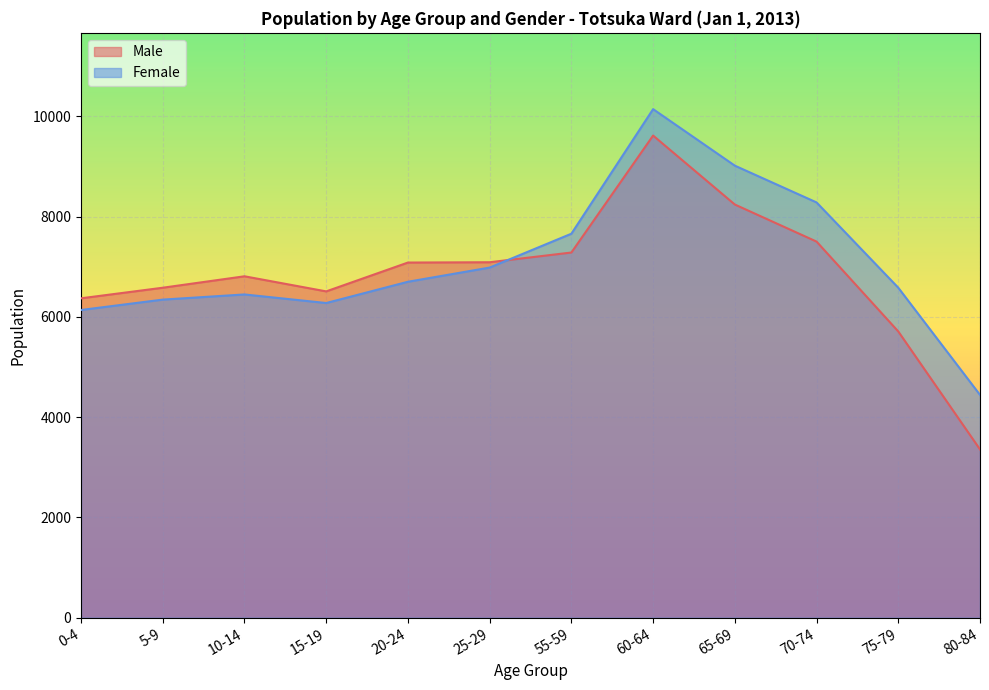

Reading right to left, list all the values displayed in this chart.

Male: 3356	5708	7500	8239	9614	7282	7088	7082	6507	6808	6580	6369
Female: 4443	6580	8281	9014	10141	7657	6982	6699	6275	6446	6343	6136